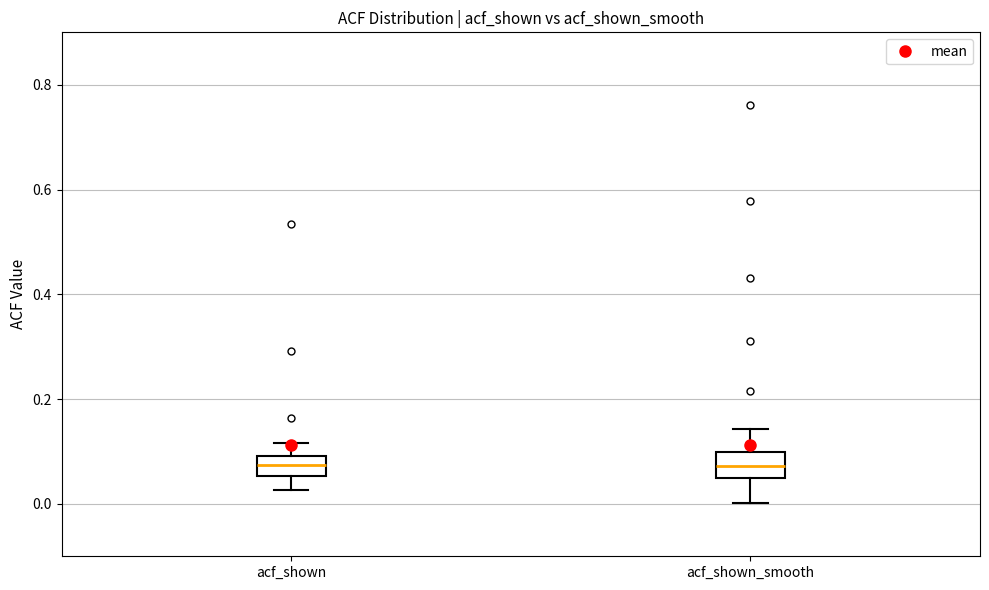

Reading left to right, transcribe this box plot: for each box, give where its median line is, the range the box spans, and where its two whiskers end, as read against the y-axis. The values are not printed on the chart, so give them approximately, as read against the axis.

acf_shown: median 0.08, box 0.06 to 0.10, whiskers 0.02 to 0.12
acf_shown_smooth: median 0.08, box 0.04 to 0.10, whiskers 0.00 to 0.14